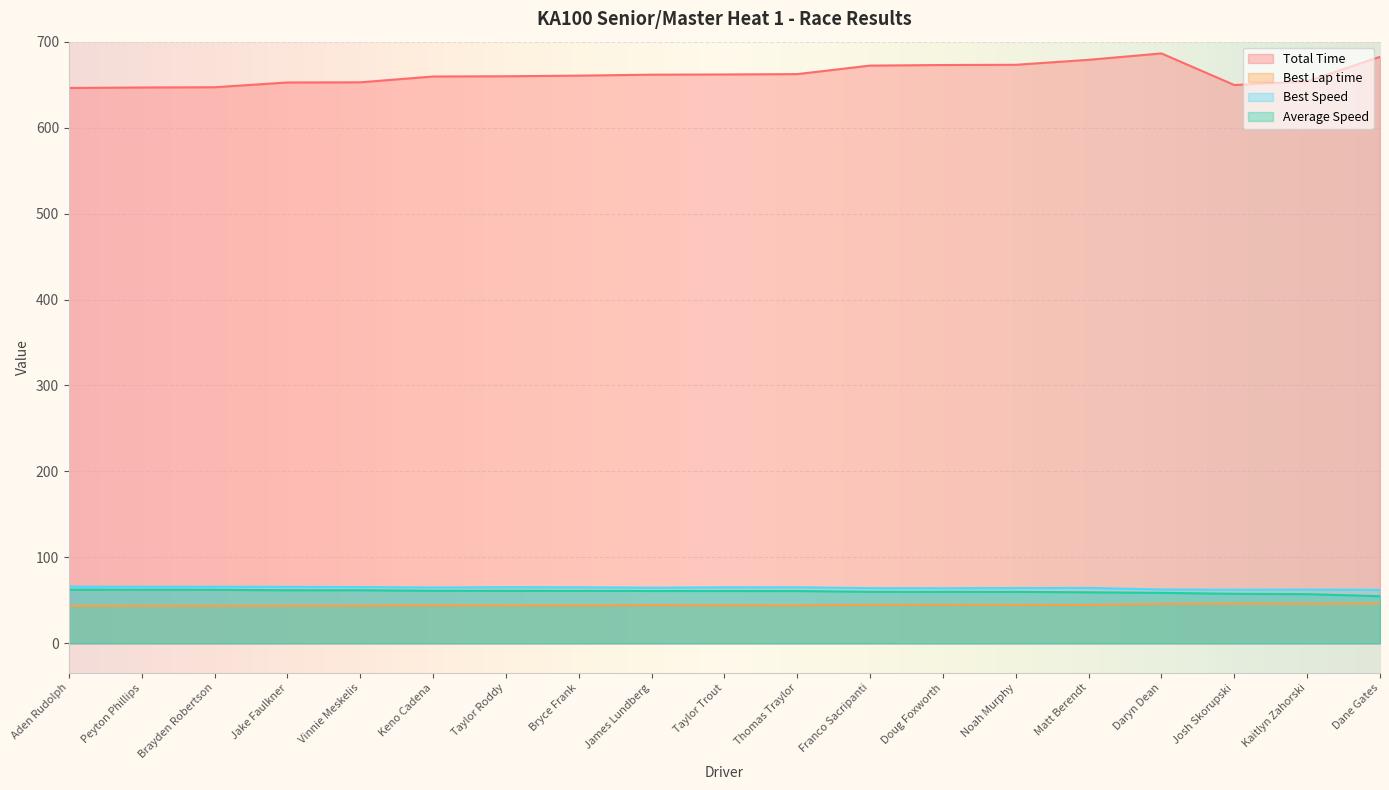

At which category does the chart reach its minimum across all series?

Aden Rudolph